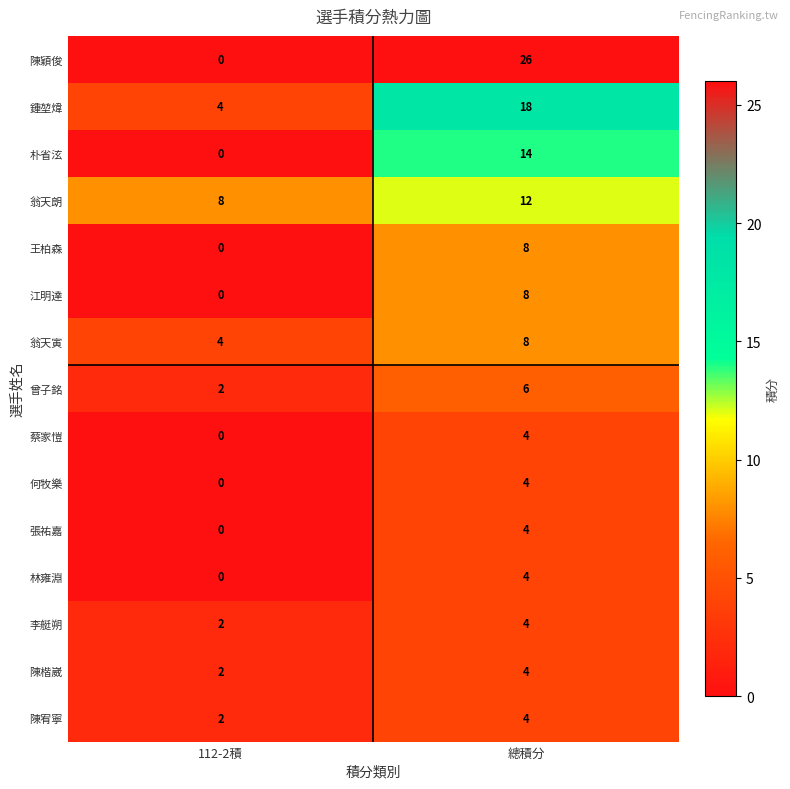

Rank the categories by 陳宥寧 value from highest to lowest.

總積分, 112-2積